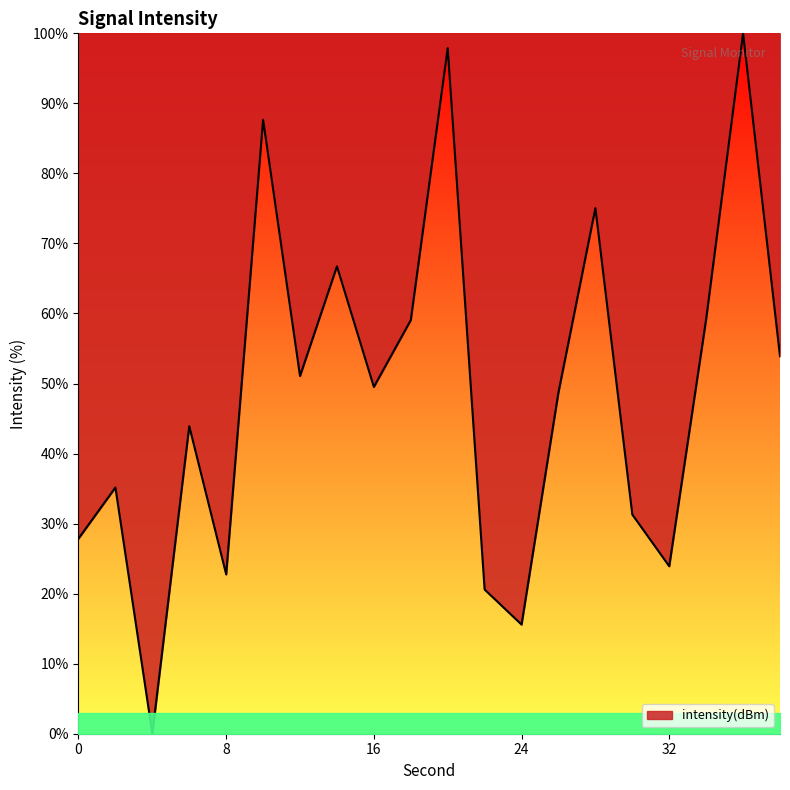

What is the difference between the maximum and minimum values?

100.0